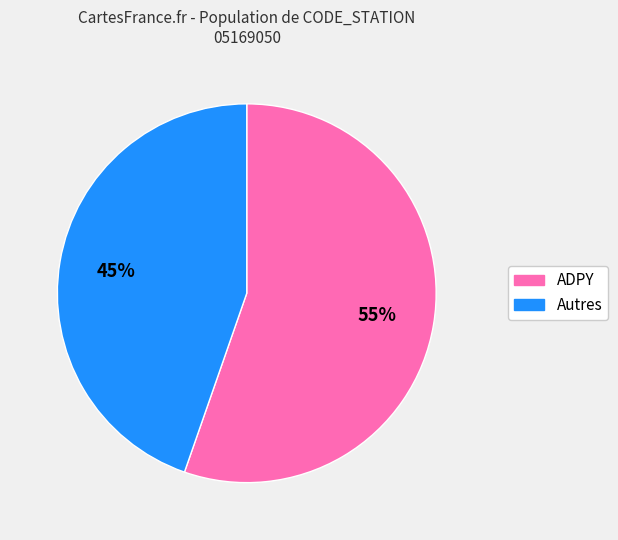

Is there a majority slice in this chart?

Yes